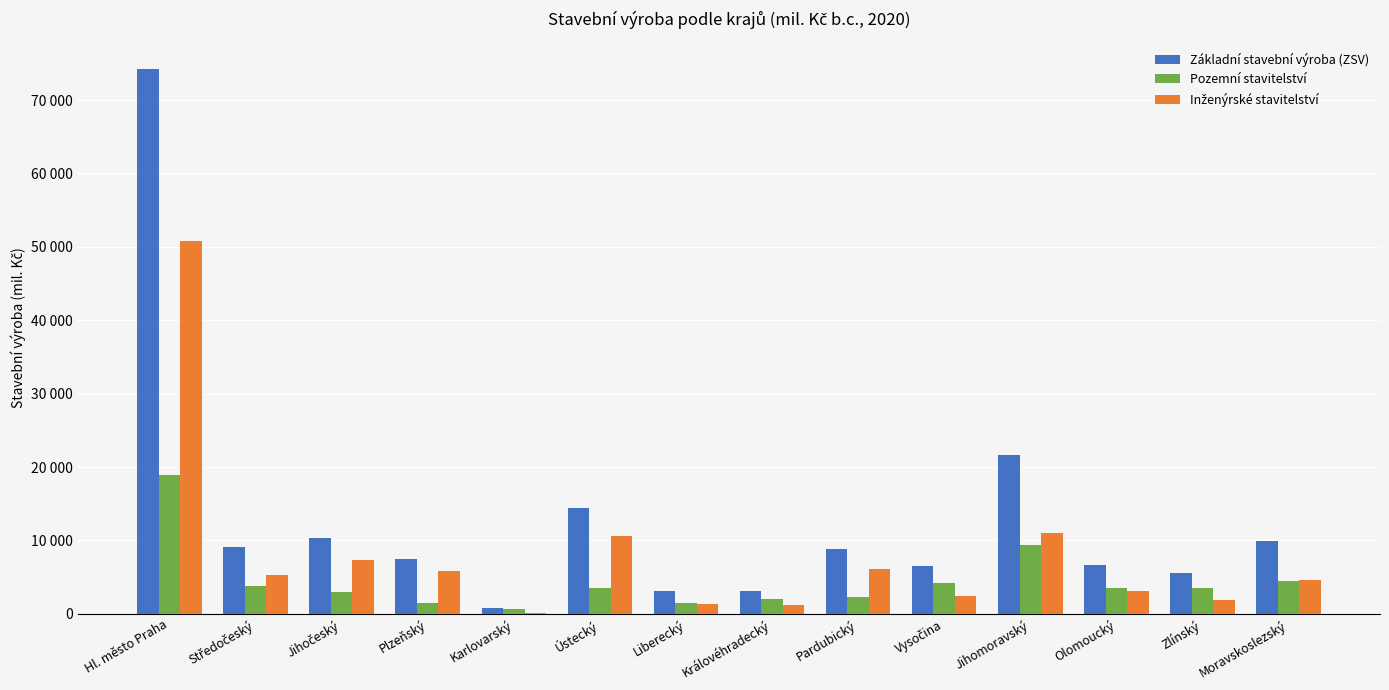

Is the value of Pozemní stavitelství at Jihomoravský greater than the value of Základní stavební výroba (ZSV) at Královéhradecký?

Yes